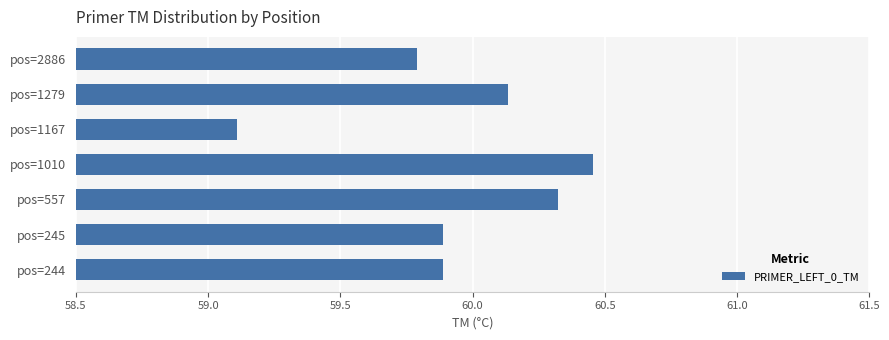

What is the change in value from pos=1010 to pos=1167?

-1.3